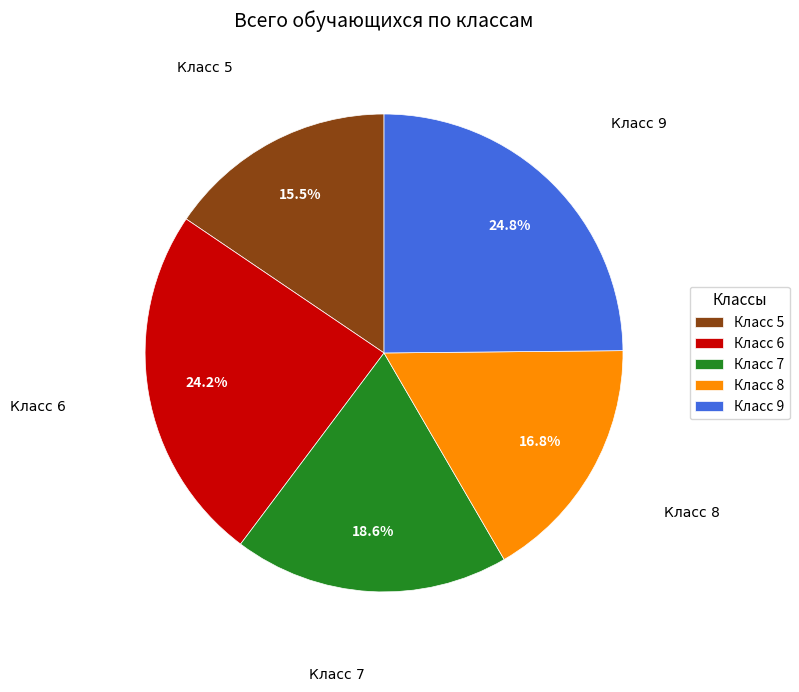

How many slices are in this pie chart?

5